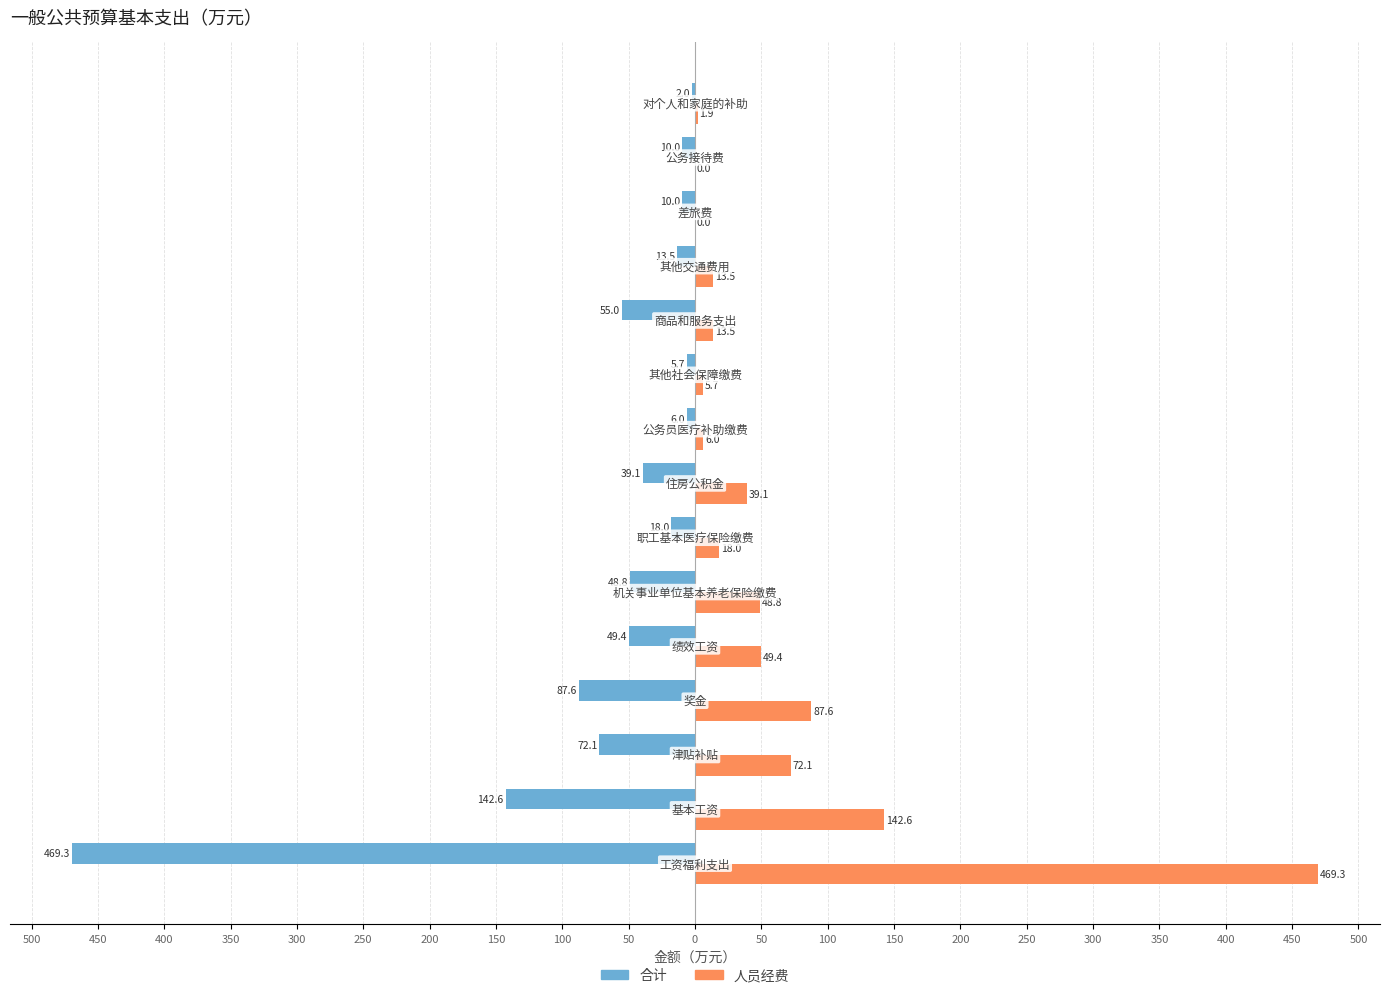

What are all the series names shown in the legend?

合计, 人员经费